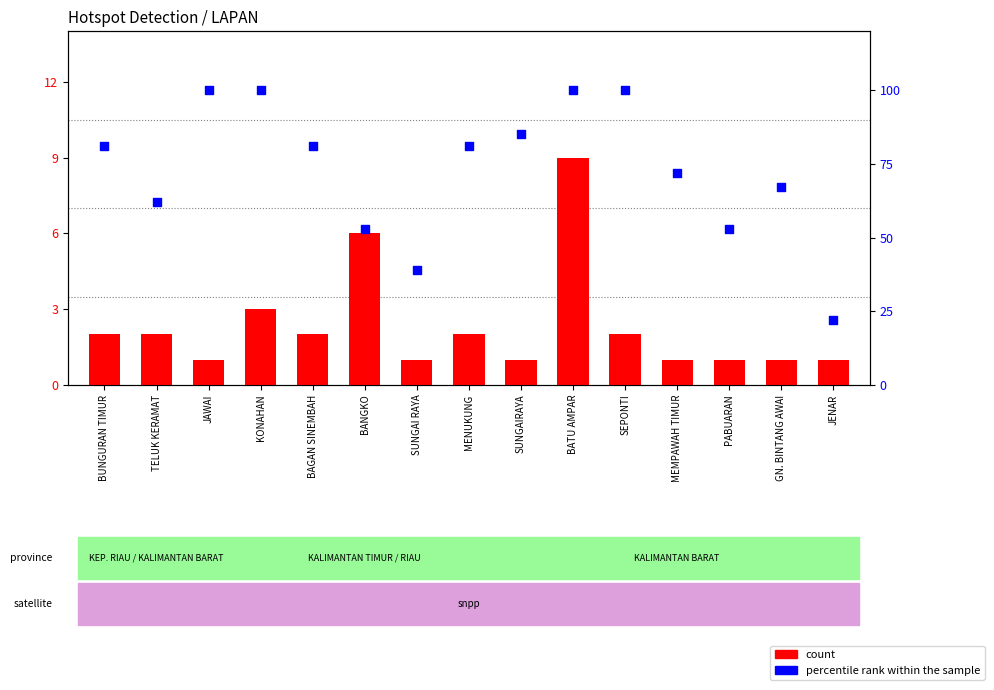

What is the total value across all series at TELUK KERAMAT?

64